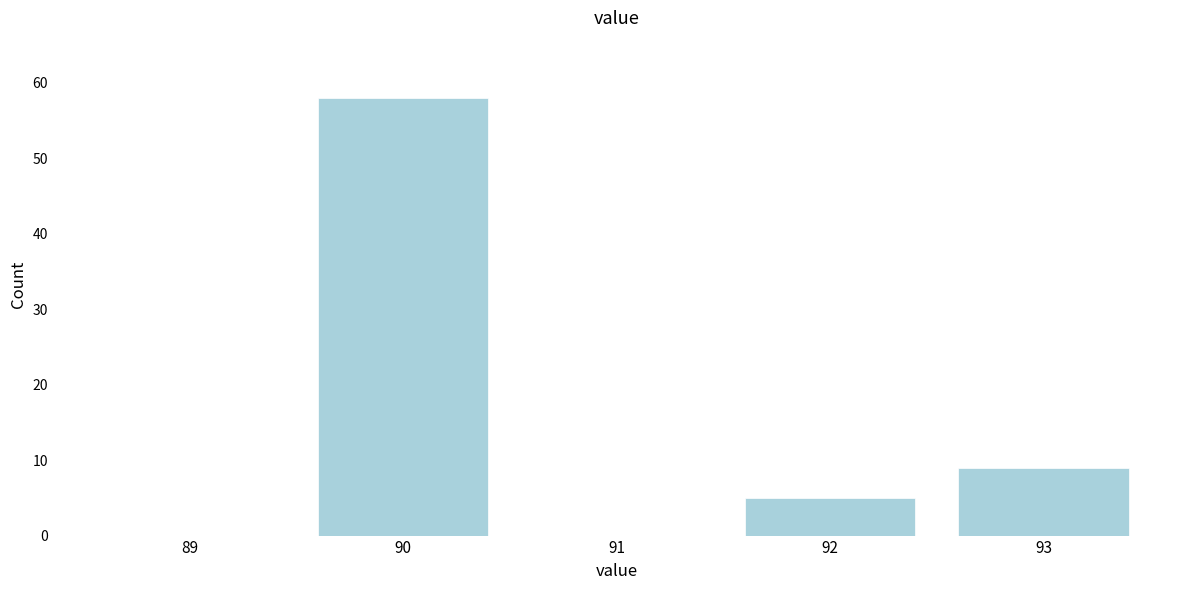

Reading left to right, transcribe this chart: for each bar, give the range it covers on the x-axis and its height. The values are not printed on the chart, so give them approximately, as read against the axis.

88.5 to 89.5: 0
89.5 to 90.5: 58
90.5 to 91.5: 0
91.5 to 92.5: 5
92.5 to 93.5: 9